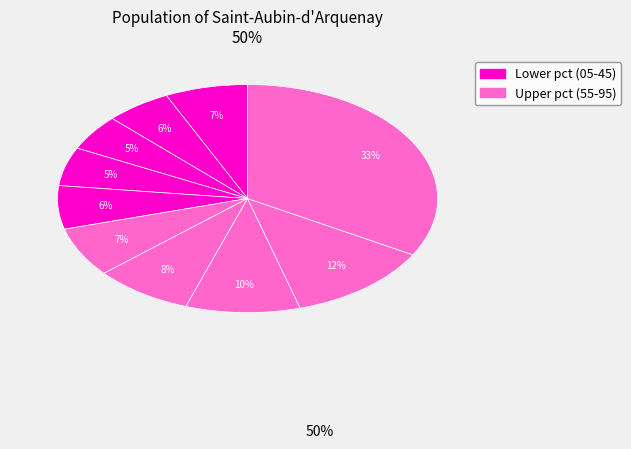

Count the number of slices in the pie.

10